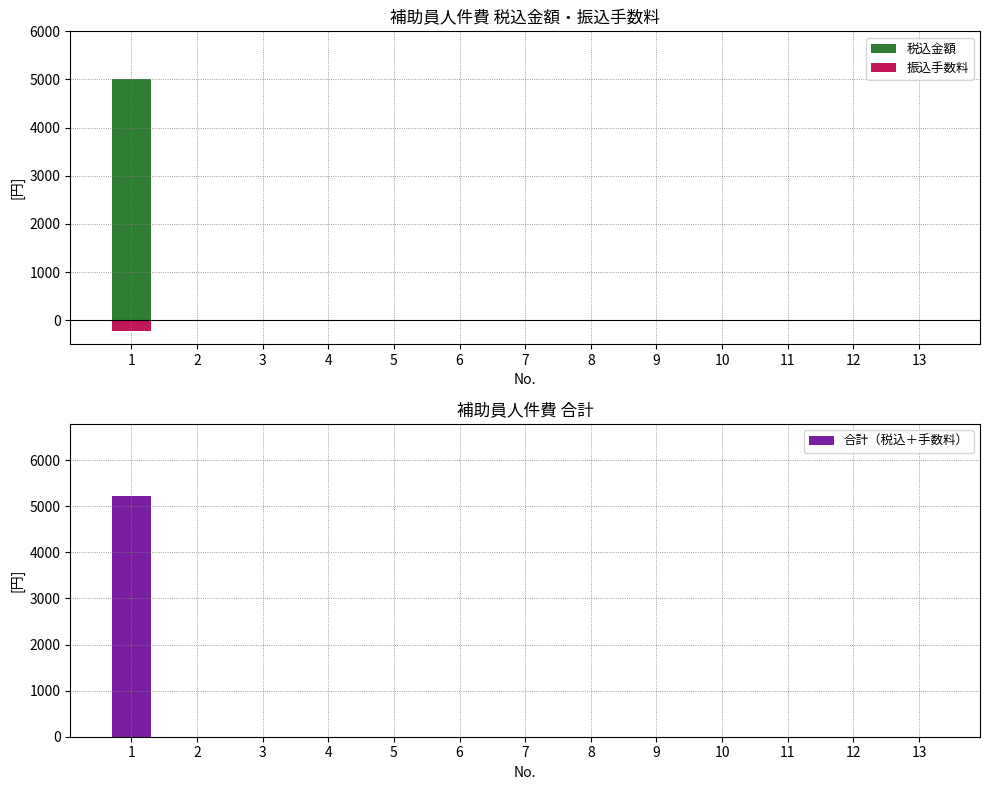

What are all the series names shown in the legend?

税込金額, 振込手数料, 合計（税込＋手数料）